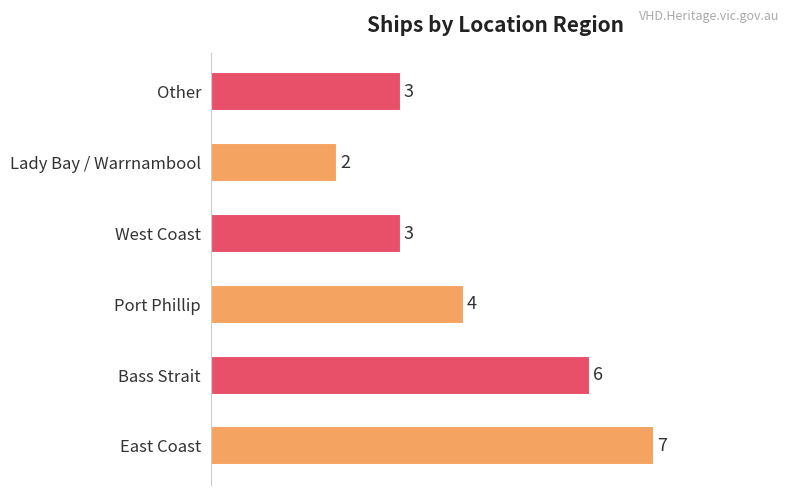

Between Lady Bay / Warrnambool and Other, which is larger?

Other